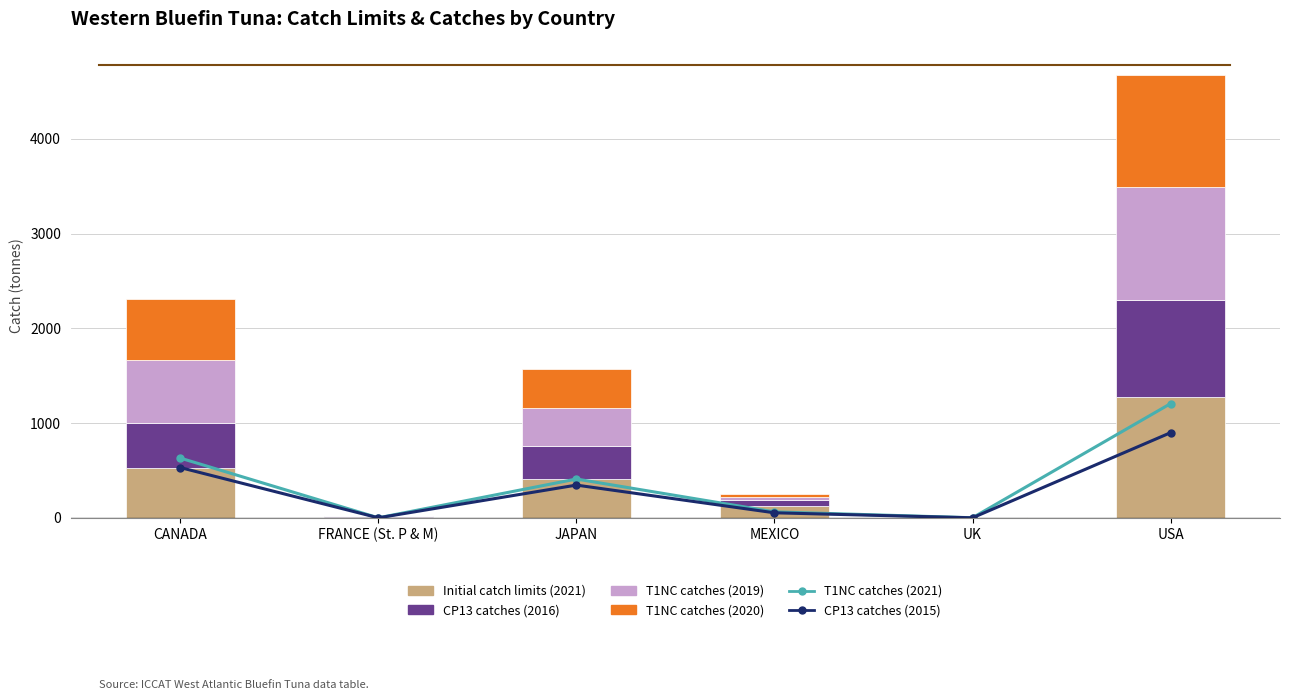

Reading right to left, transcribe all the data shown in this chart.

T1NC catches (2021): USA=1205.7	UK=0.7	MEXICO=62.7	JAPAN=409.6	FRANCE (St. P & M)=0.0	CANADA=630.7
CP13 catches (2015): USA=898.8	UK=0.2	MEXICO=53.0	JAPAN=345.5	FRANCE (St. P & M)=0.2	CANADA=530.6
Initial catch limits (2021): USA=1272.9	UK=5.3	MEXICO=128.4	JAPAN=407.5	FRANCE (St. P & M)=5.3	CANADA=530.6
CP13 catches (2016): USA=1026.7	UK=0.0	MEXICO=55.0	JAPAN=345.5	FRANCE (St. P & M)=9.3	CANADA=466.1
T1NC catches (2019): USA=1190.8	UK=0.3	MEXICO=39.3	JAPAN=406.3	FRANCE (St. P & M)=0.0	CANADA=668.8
T1NC catches (2020): USA=1185.4	UK=1.4	MEXICO=28.3	JAPAN=407.6	FRANCE (St. P & M)=0.0	CANADA=646.6